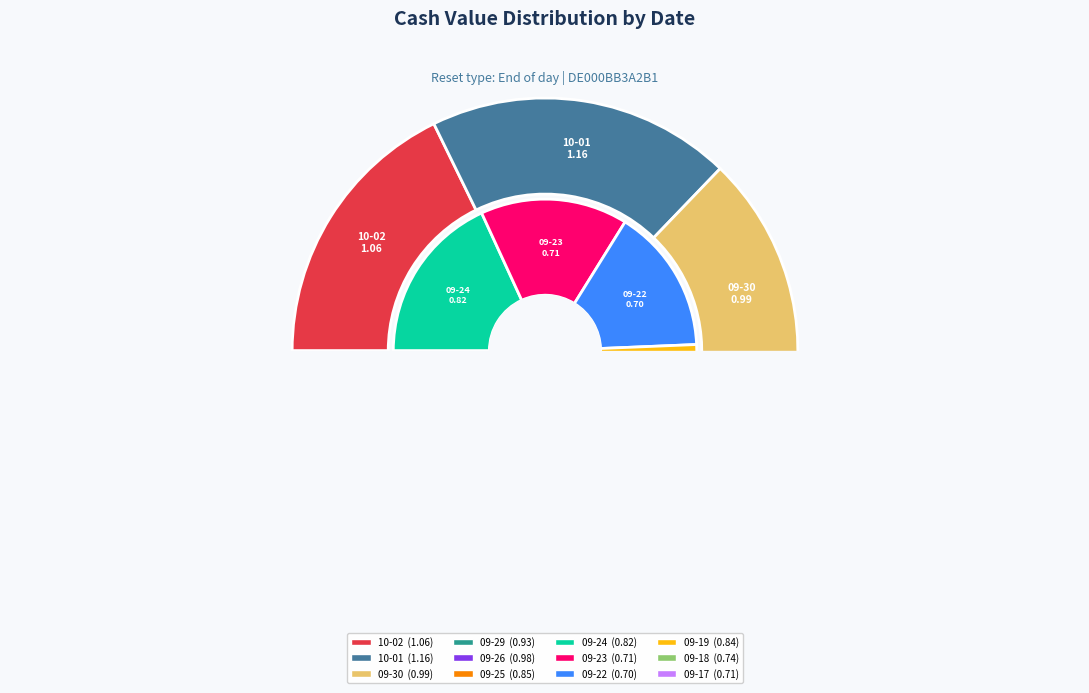

What portion of the pie excludes 2025-09-19?

92.0%